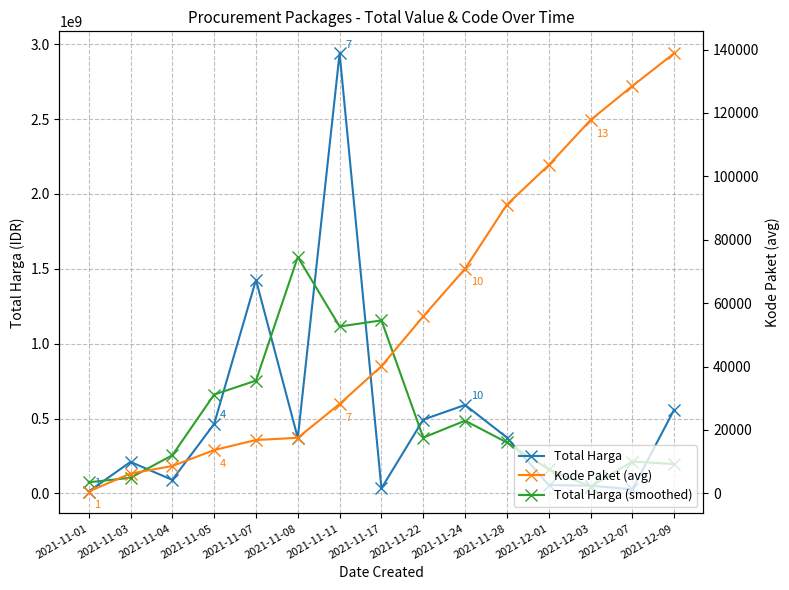

At which category does Total Harga (smoothed) reach its first local valley?

2021-11-11